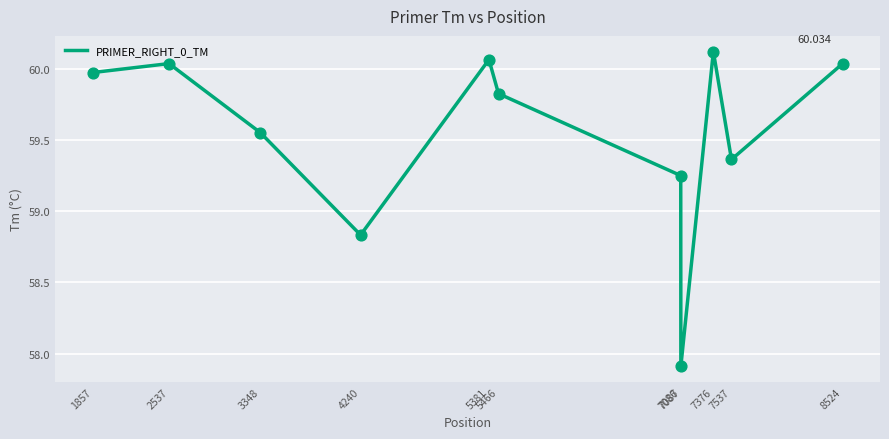

Approximately how many times larger is the value at 5381 compared to 3348?

1.0